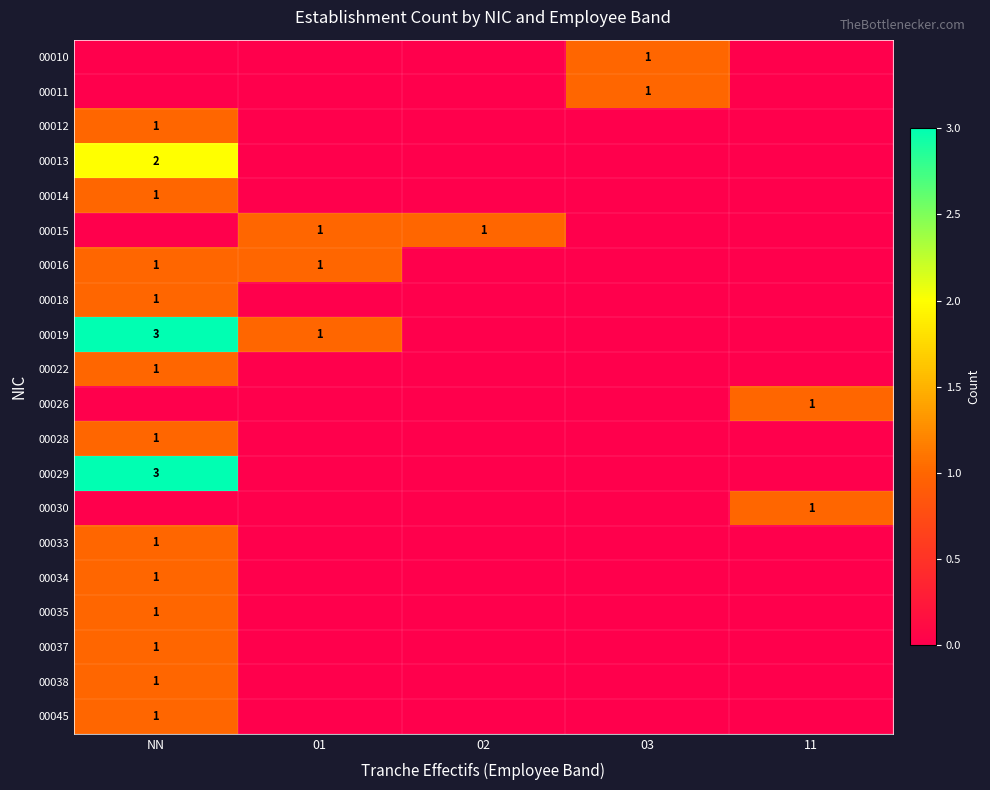

The 00016 series shows 1 at NN. True or false?

True